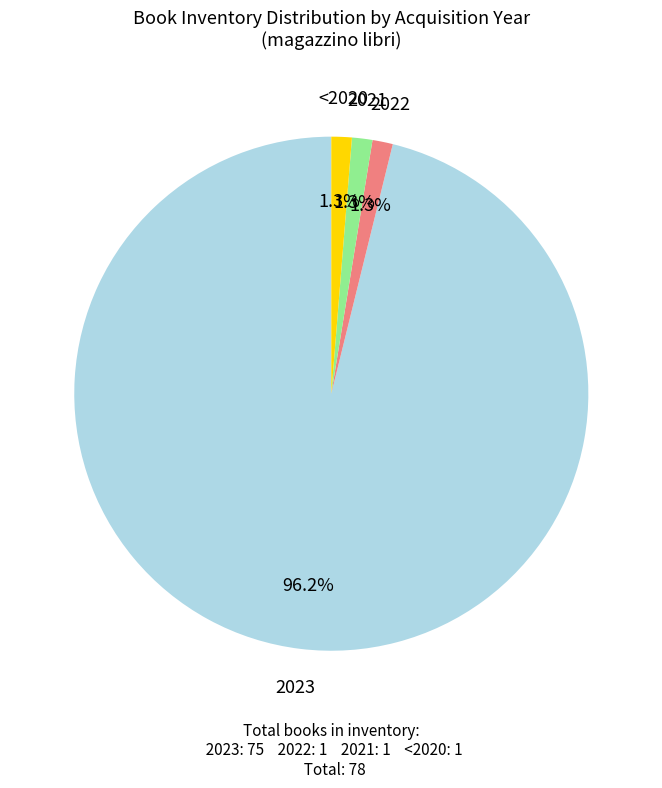

How many slices are in this pie chart?

4